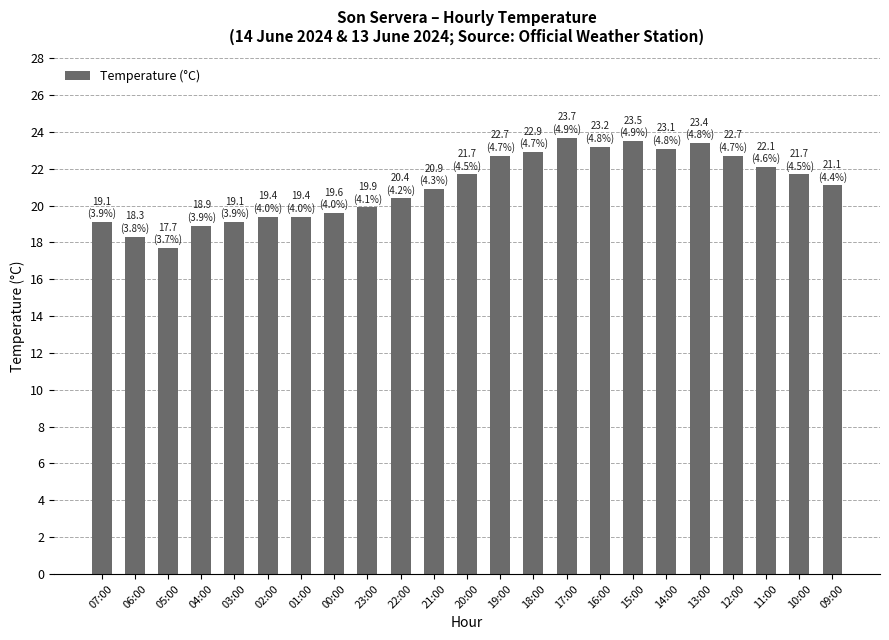

The value at 19:00 is 36.7. True or false?

False